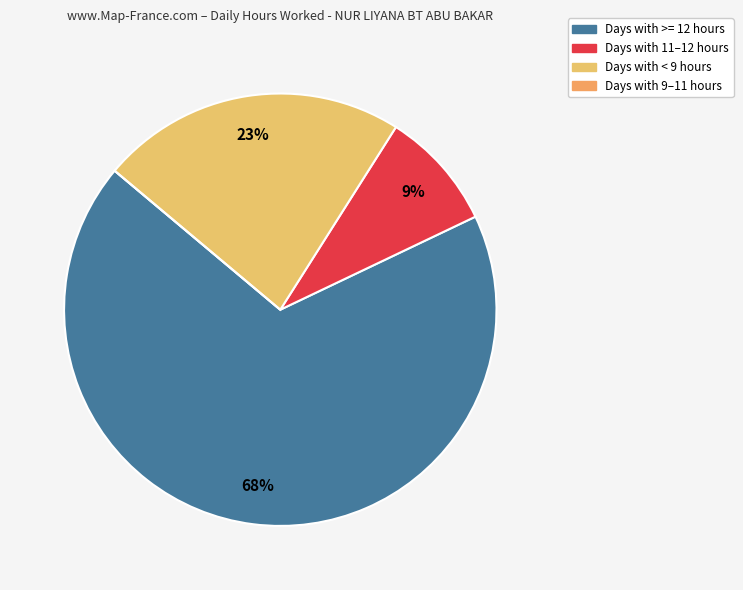

To the nearest percent, what is the average slice percentage?

25%